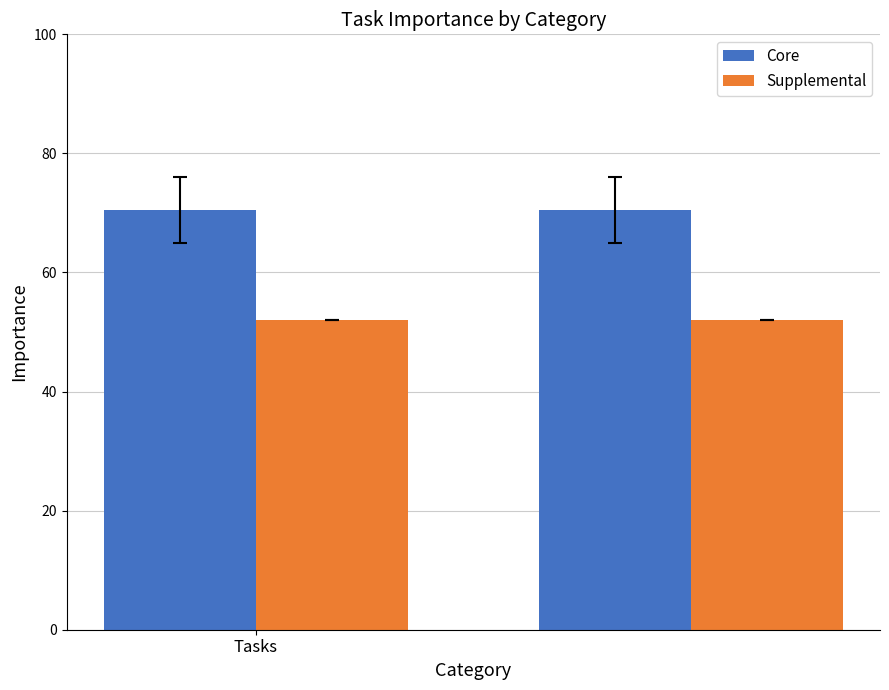

Reading left to right, list all the values displayed in this chart.

Core: 70.5	70.5
Supplemental: 52.0	52.0